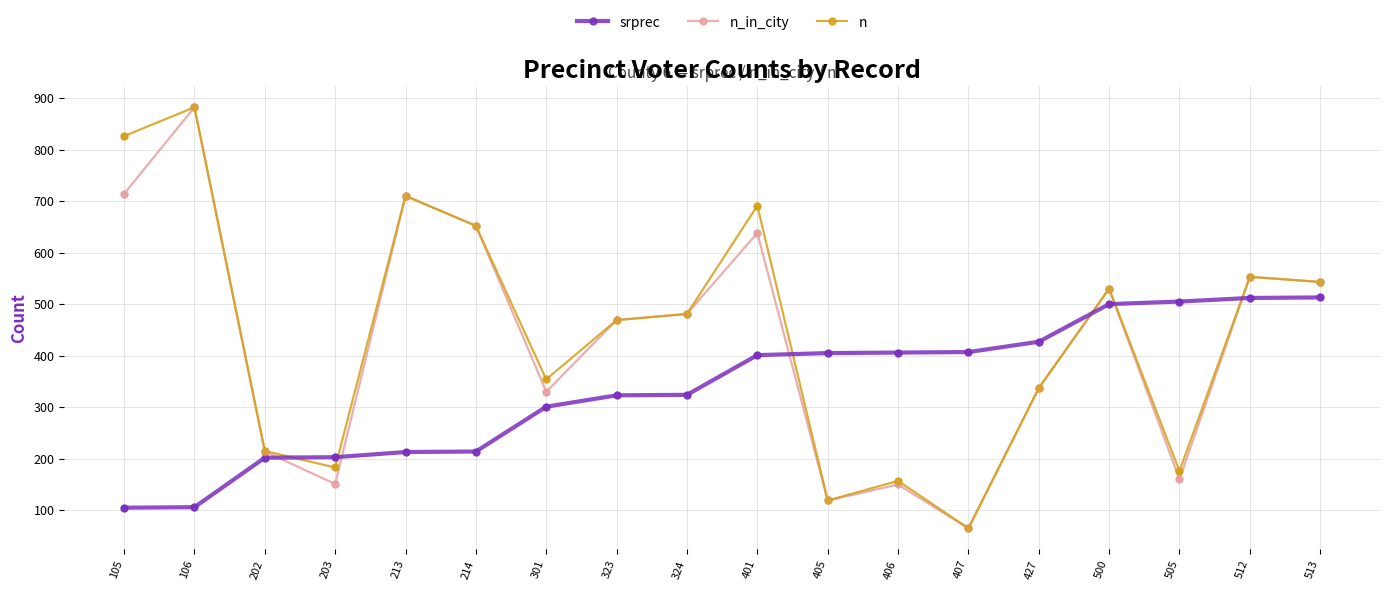

At which category is the sum across all series the highest?

106